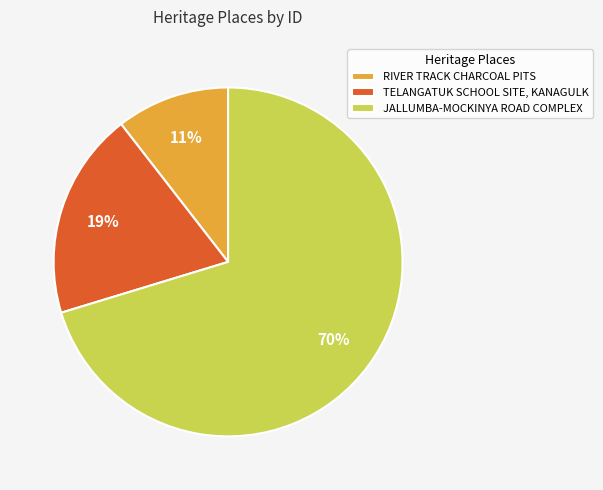

Which has a higher value, RIVER TRACK CHARCOAL PITS or JALLUMBA-MOCKINYA ROAD COMPLEX?

JALLUMBA-MOCKINYA ROAD COMPLEX